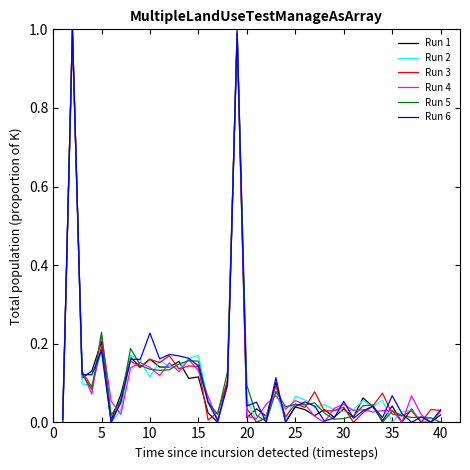

How many lines are shown in the chart?

6